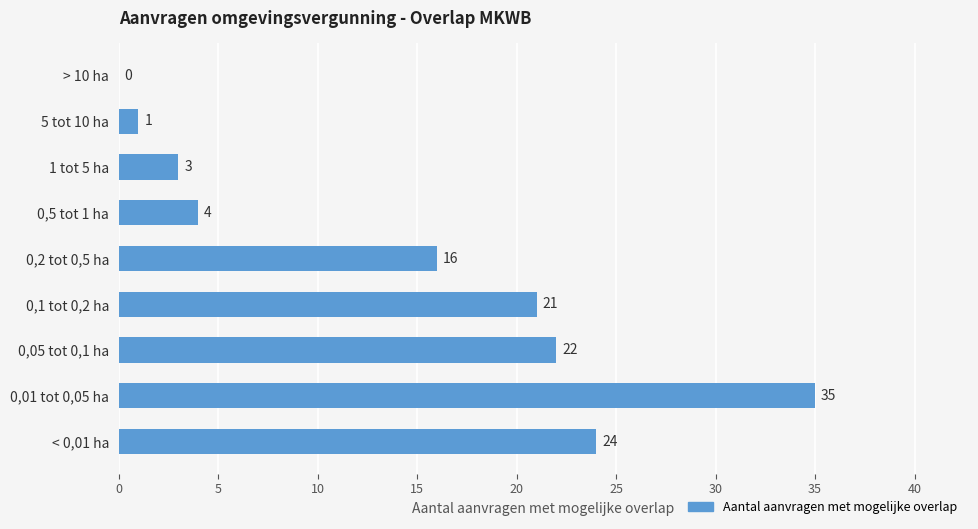

What is the sum of the values at 0,5 tot 1 ha and 0,05 tot 0,1 ha?

26